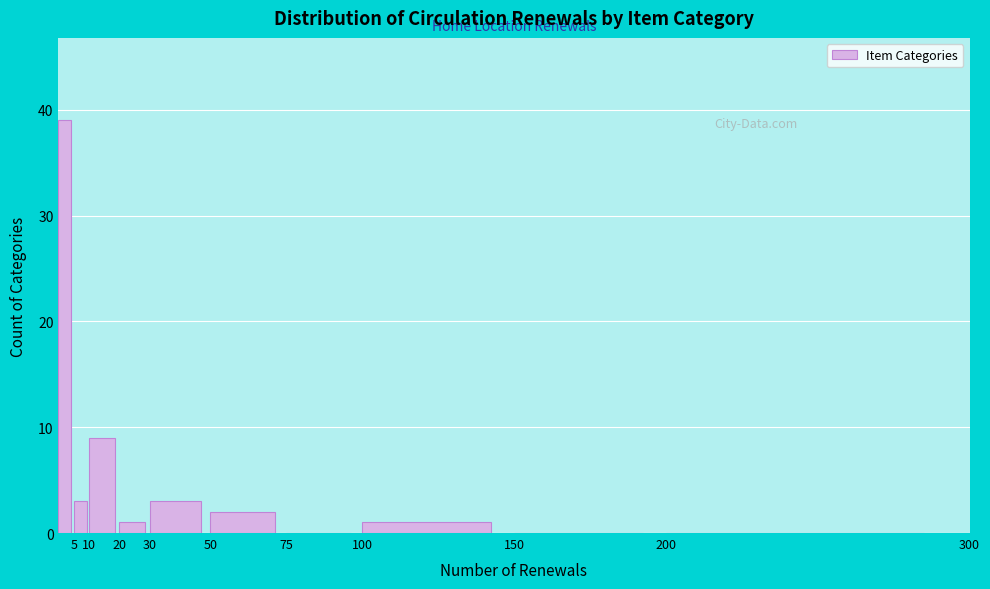

Which range on the x-axis has the tallest bar?

0 to 5